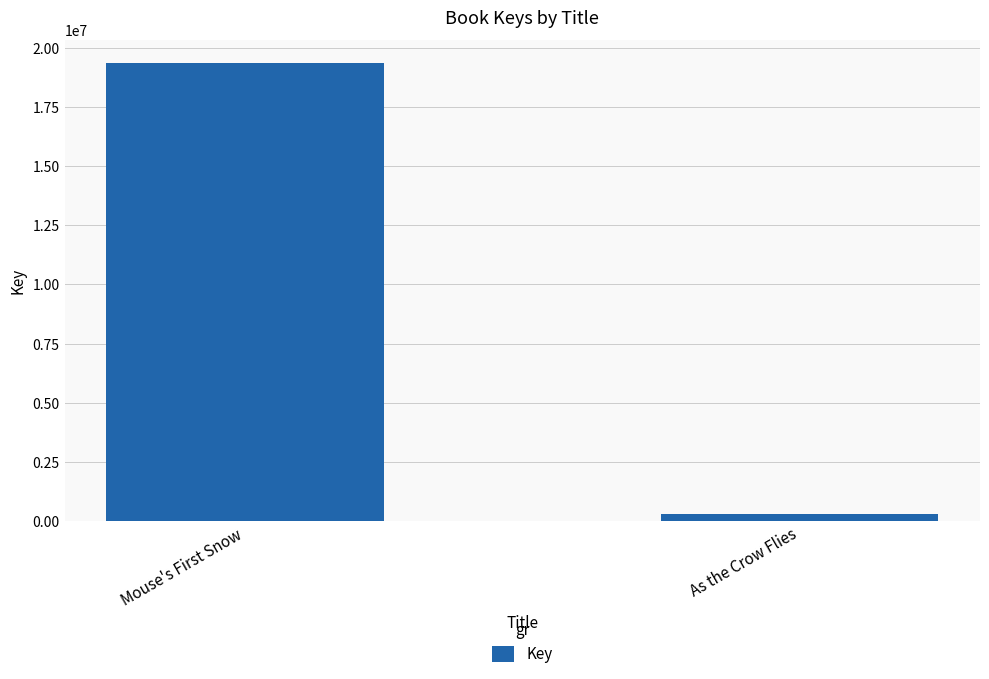

What is the difference between the maximum and minimum values?

19043001